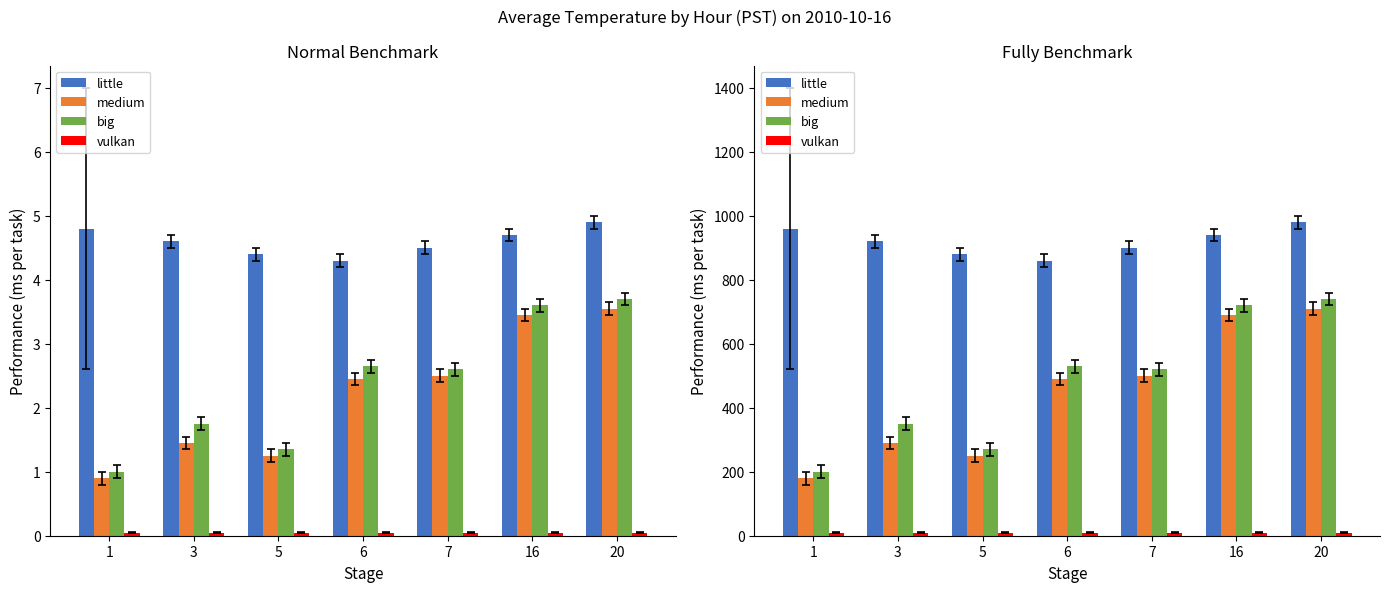

Are the bars horizontal?

No